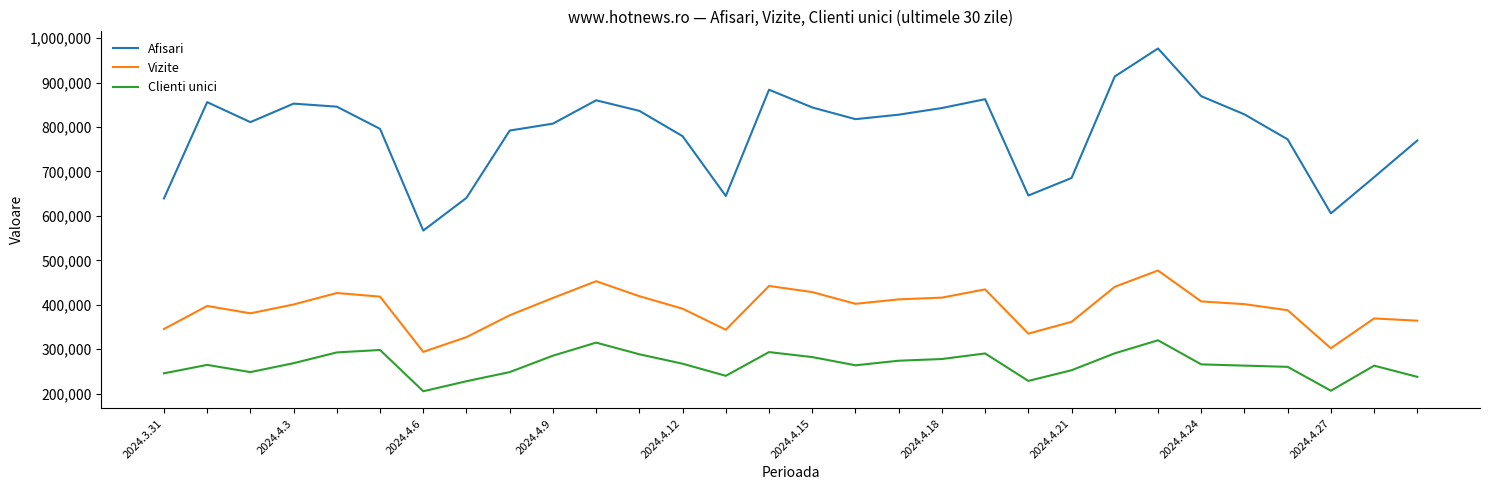

What is the difference between the maximum and minimum values in the Vizite series?

183055